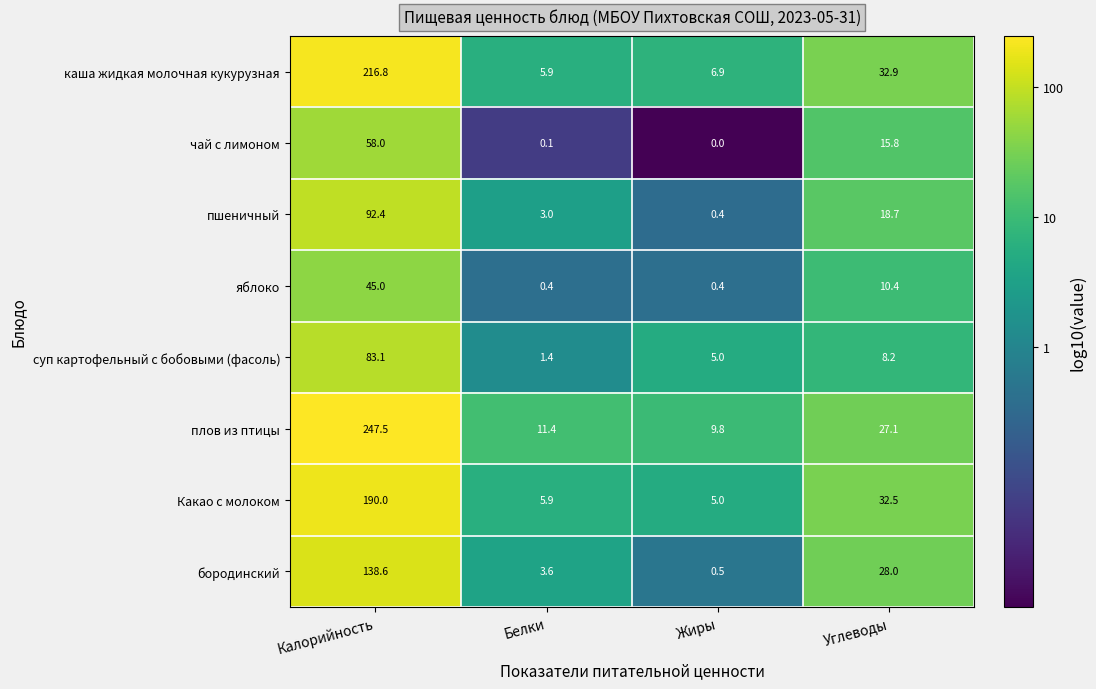

What is the total value across all series at Белки?

31.7